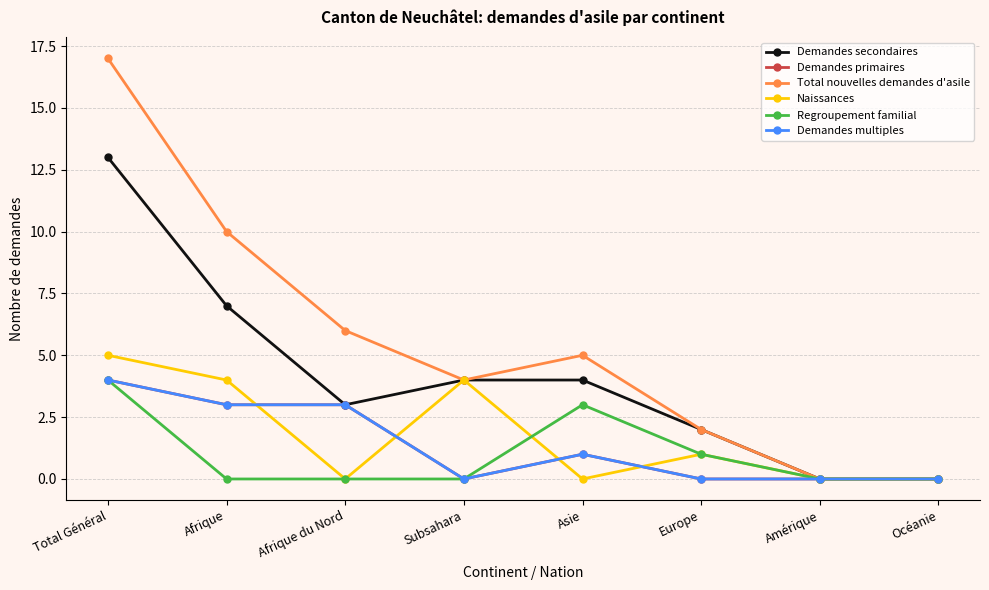

What is the value of the Total nouvelles demandes d'asile point at the 5th from the left?

5